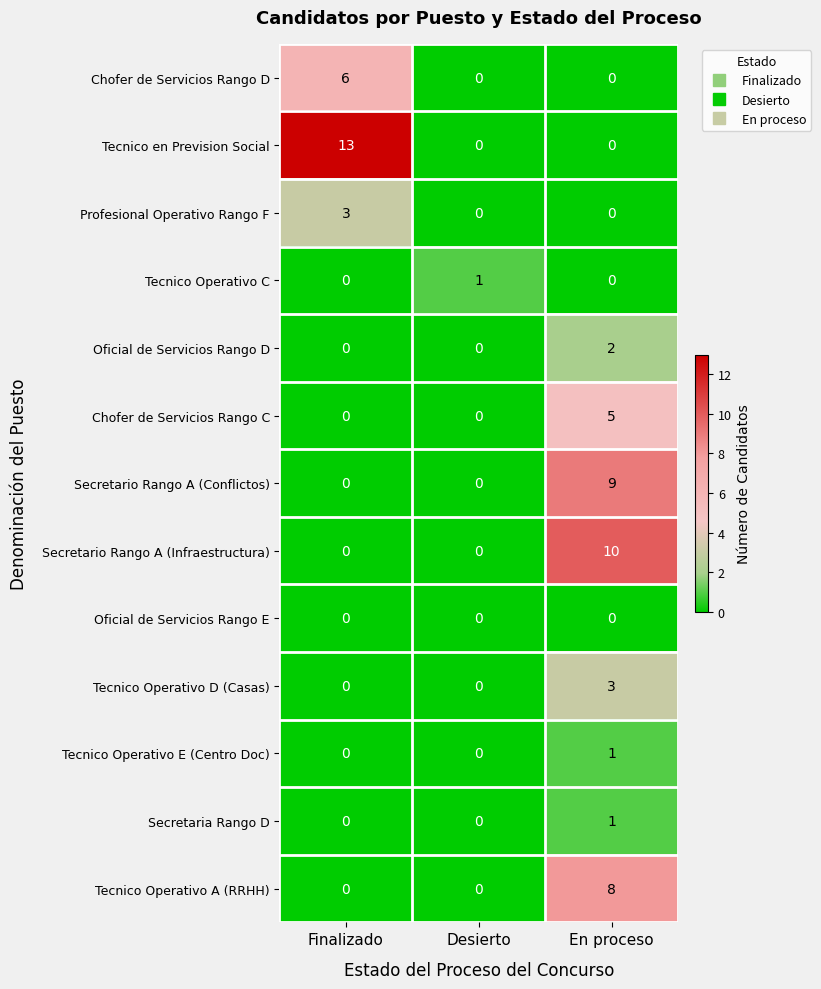

What is the total value across all series at En proceso?

39